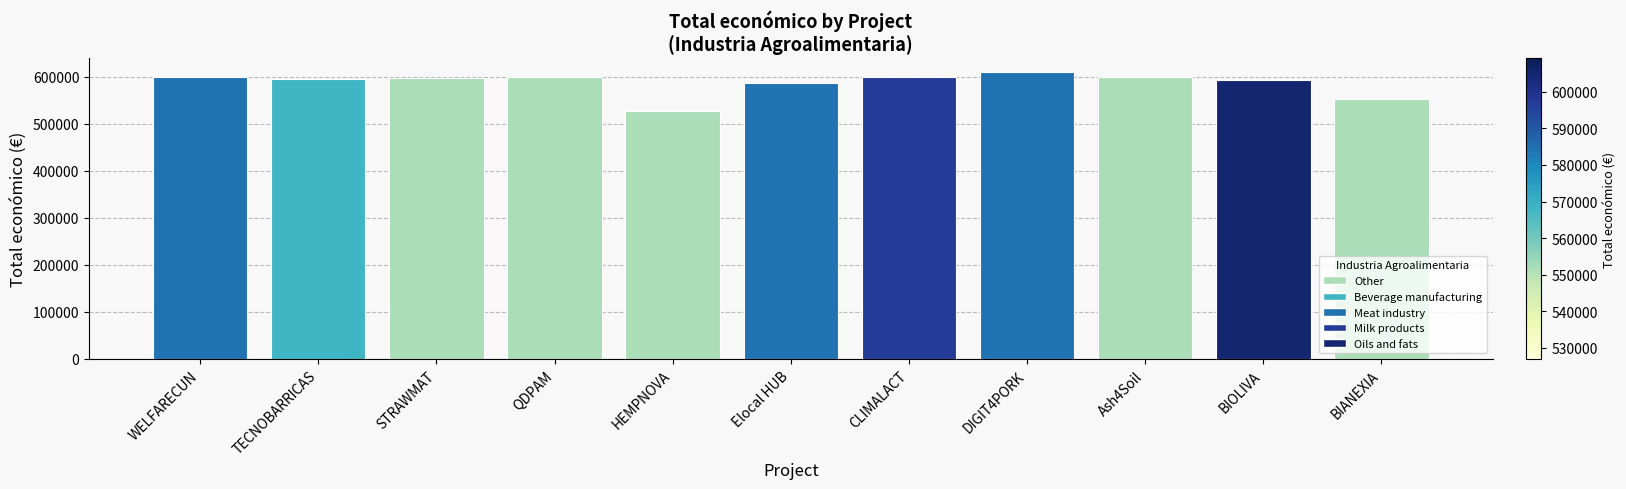

What is the difference between the maximum and second lowest values?

56010